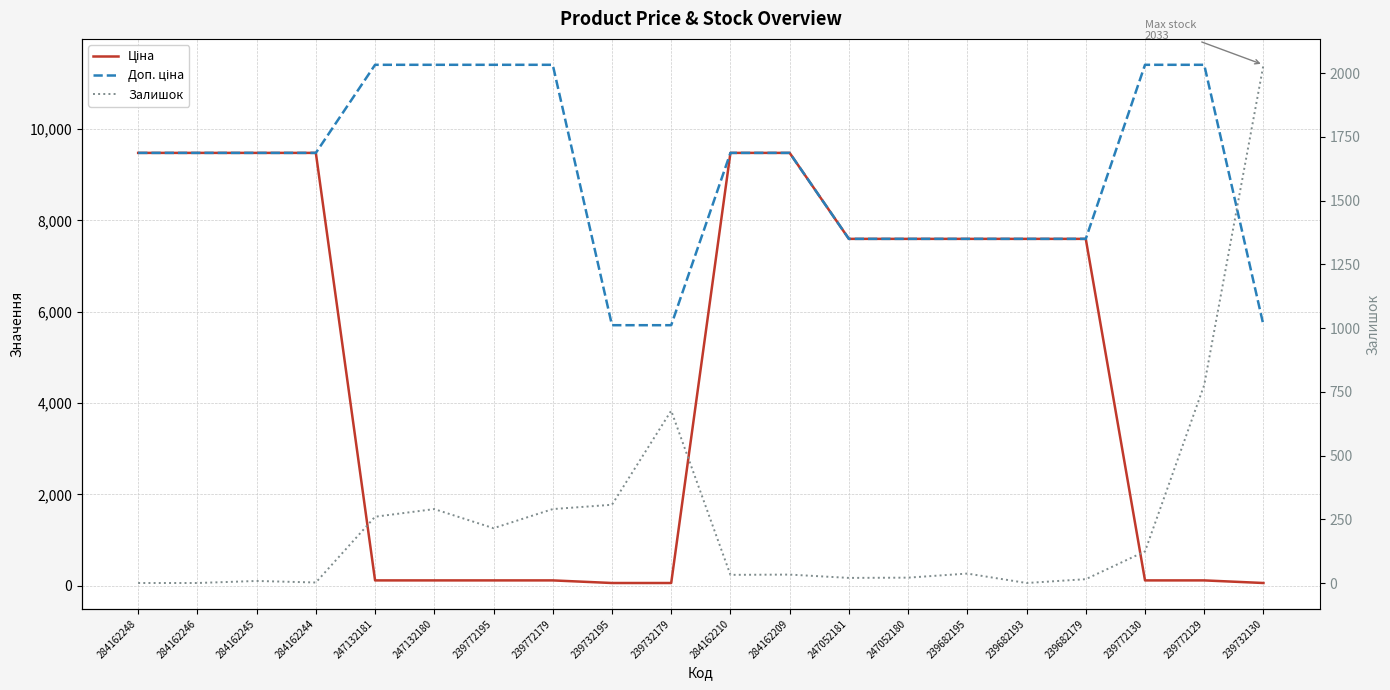

What is the difference between the Ціна values at 239732195 and 239772129?

57.0